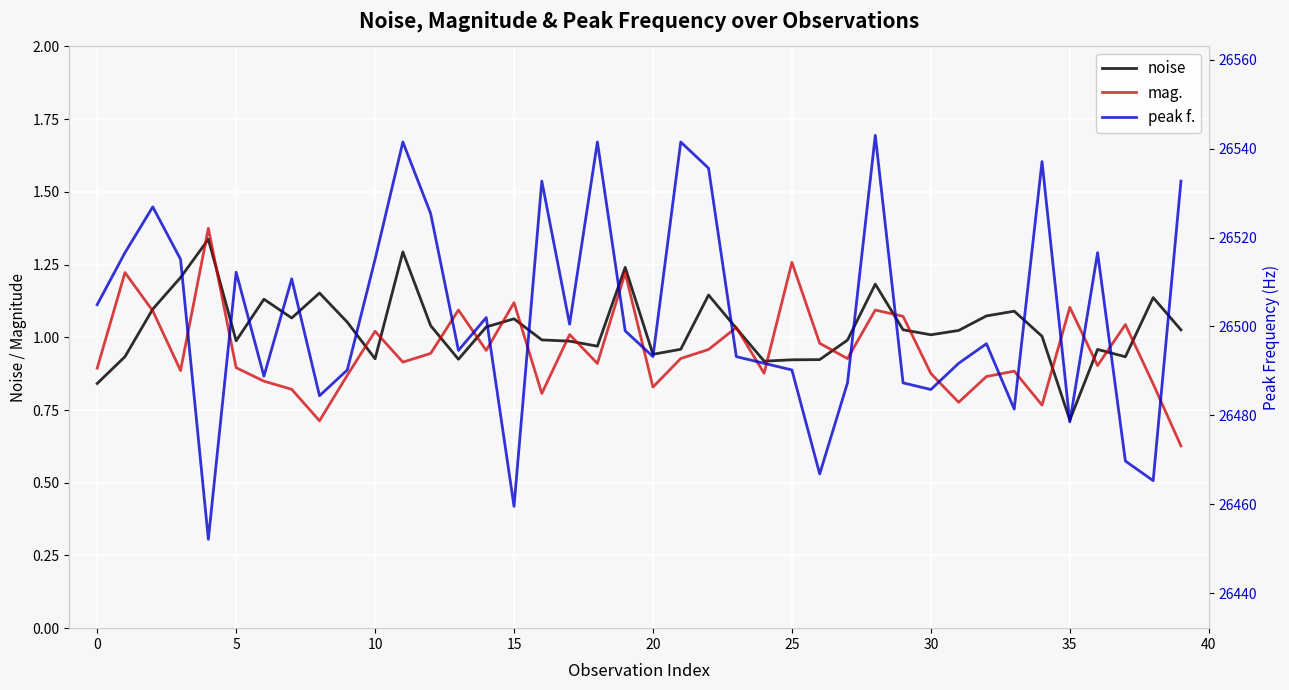

The value of mag. at 21 is 0.9. True or false?

True